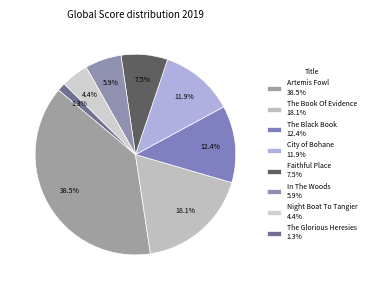

Does The Book Of Evidence represent more than half of the total?

No